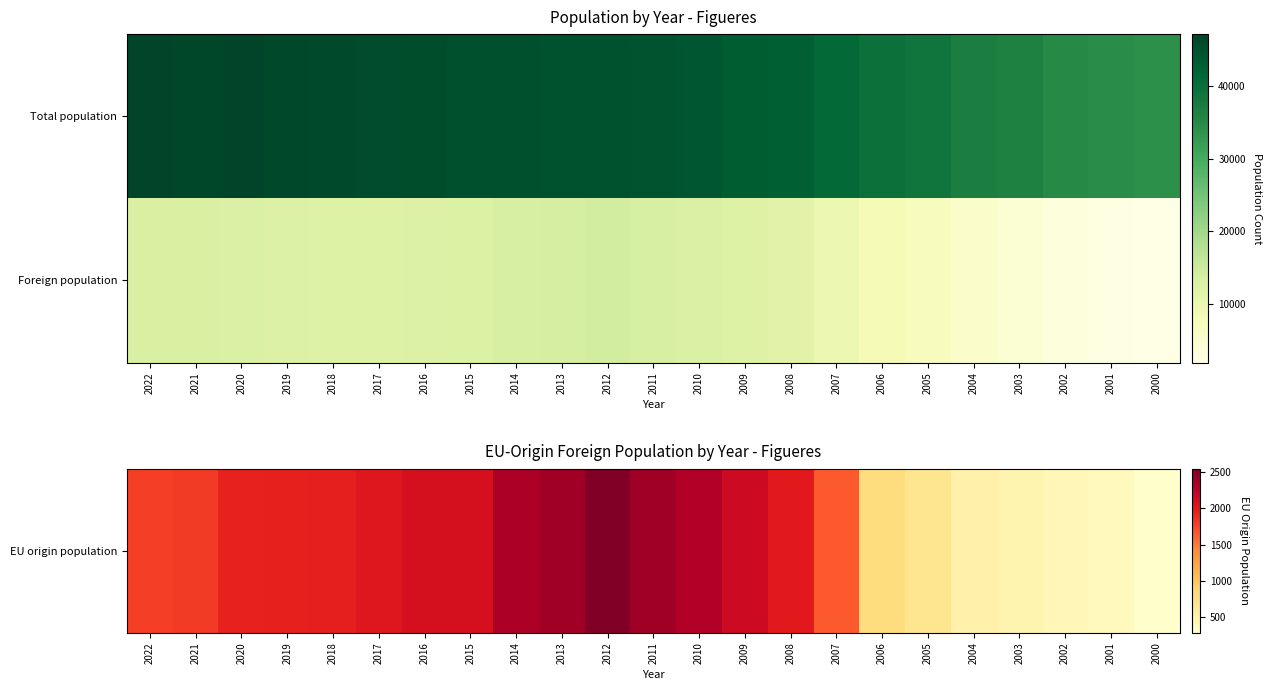

Which series has the widest spread of values?

Foreign population